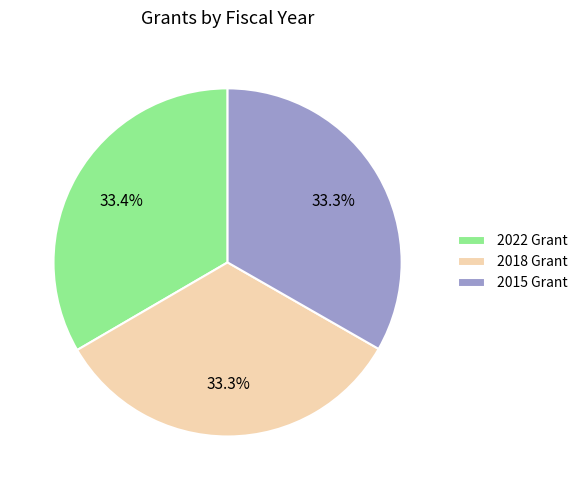

Approximately how many times larger is the value at 2018 Grant compared to 2015 Grant?

1.0